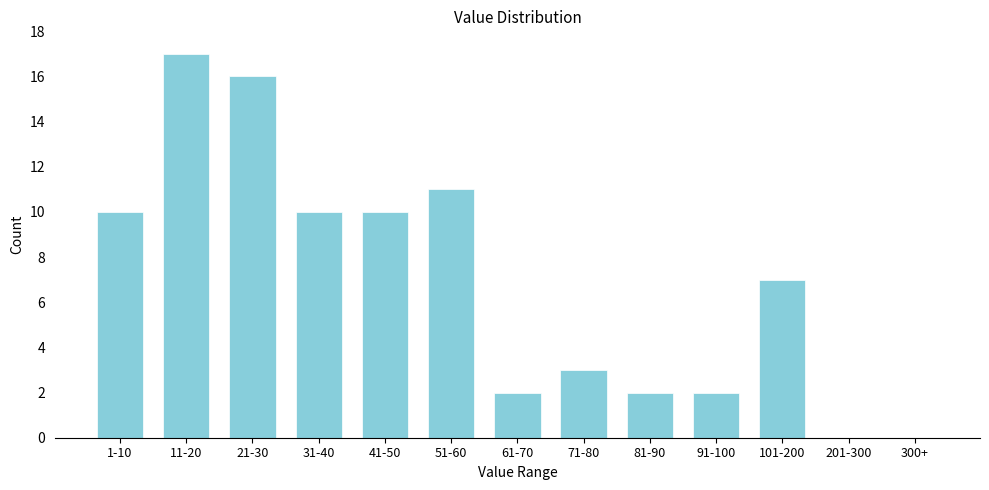

Reading left to right, what are all the values shown in this chart?

1-10=10	11-20=17	21-30=16	31-40=10	41-50=10	51-60=11	61-70=2	71-80=3	81-90=2	91-100=2	101-200=7	201-300=0	300+=0